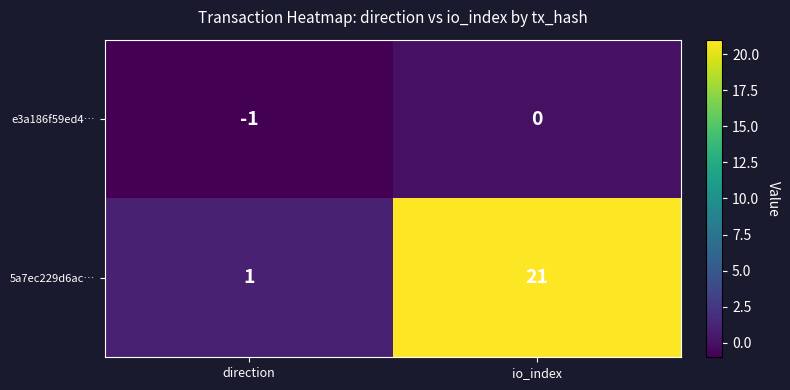

The value of 5a7ec229d6ac… at direction is 0. True or false?

False